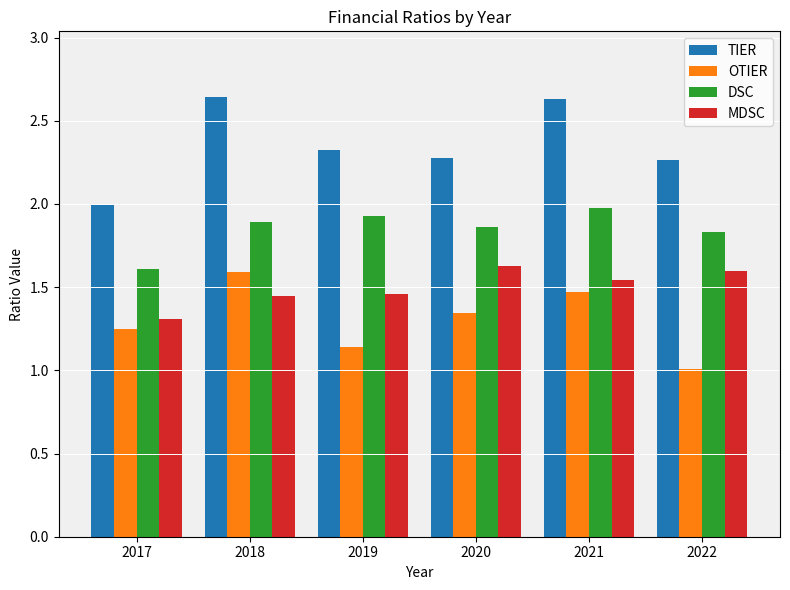

What is the difference between the maximum and minimum values in the MDSC series?

0.3